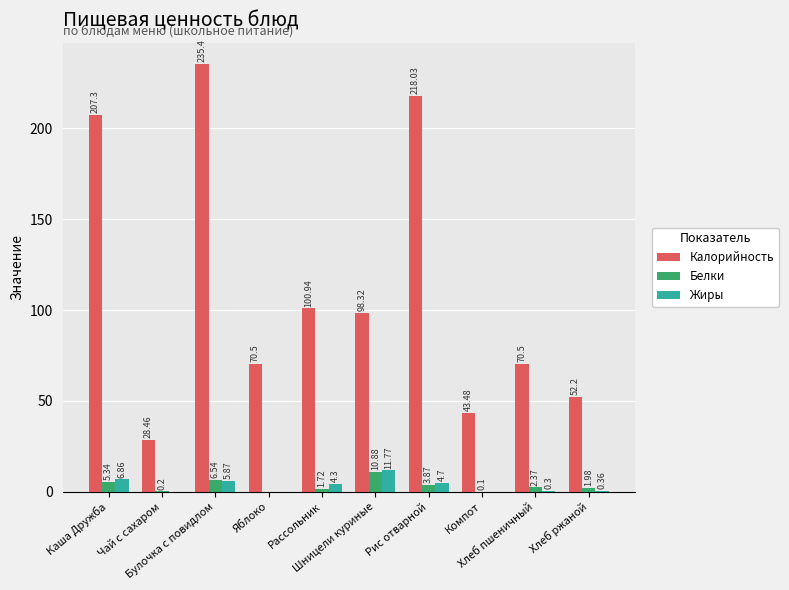

Count the number of data series in this chart.

3